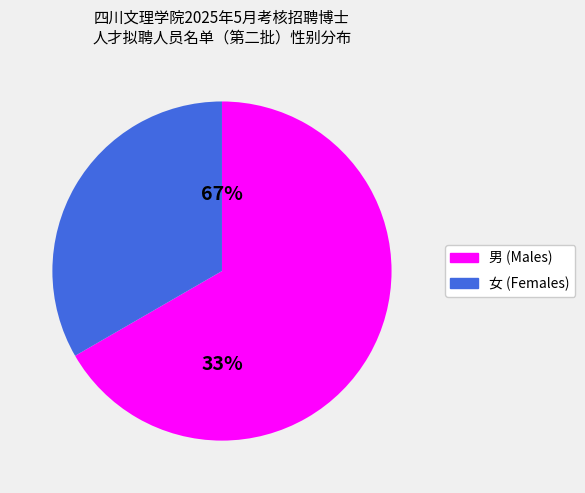

Approximately how many times larger is the value at 女 compared to 男?

0.5